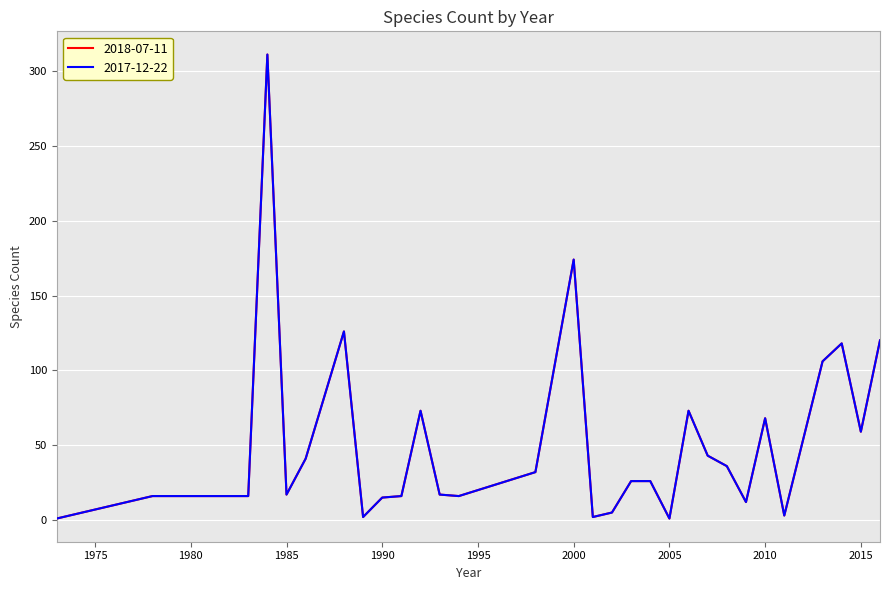

Which series has the largest total across all categories?

2018-07-11